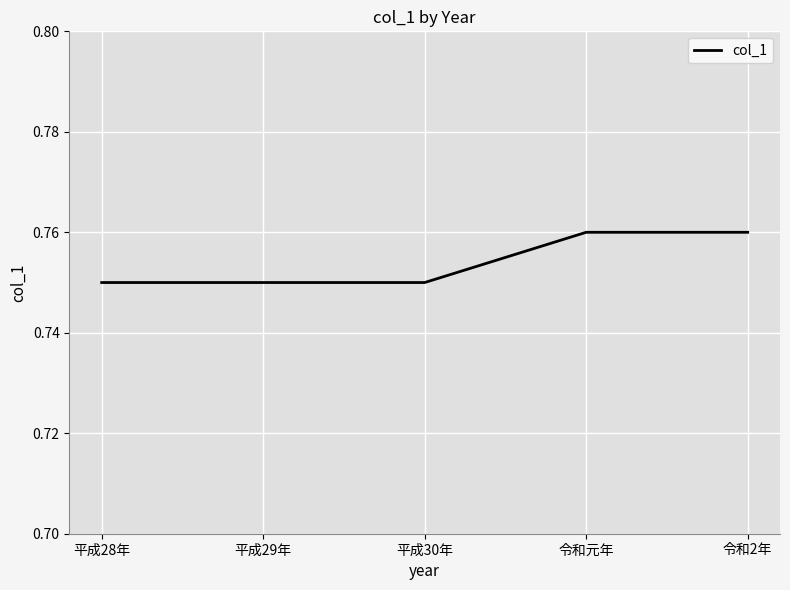

How many values are between 0 and 1?

5